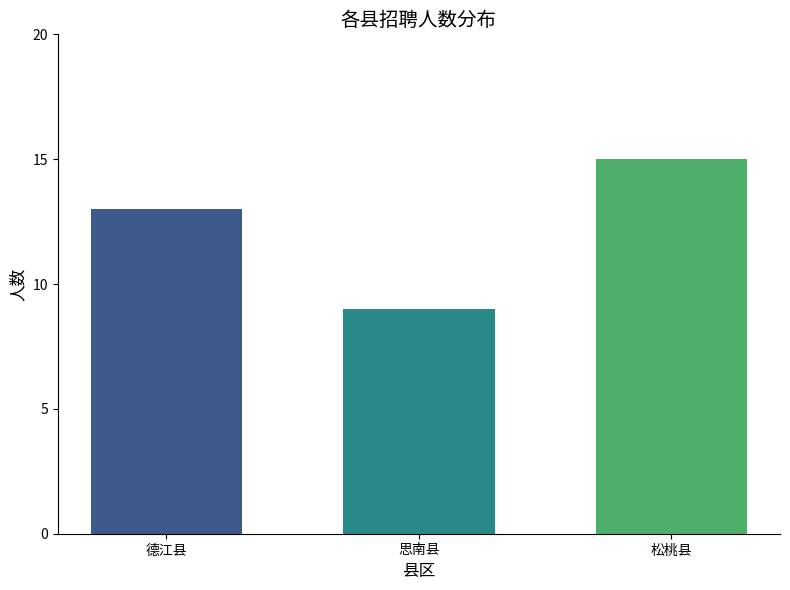

What is the smallest value displayed?

9